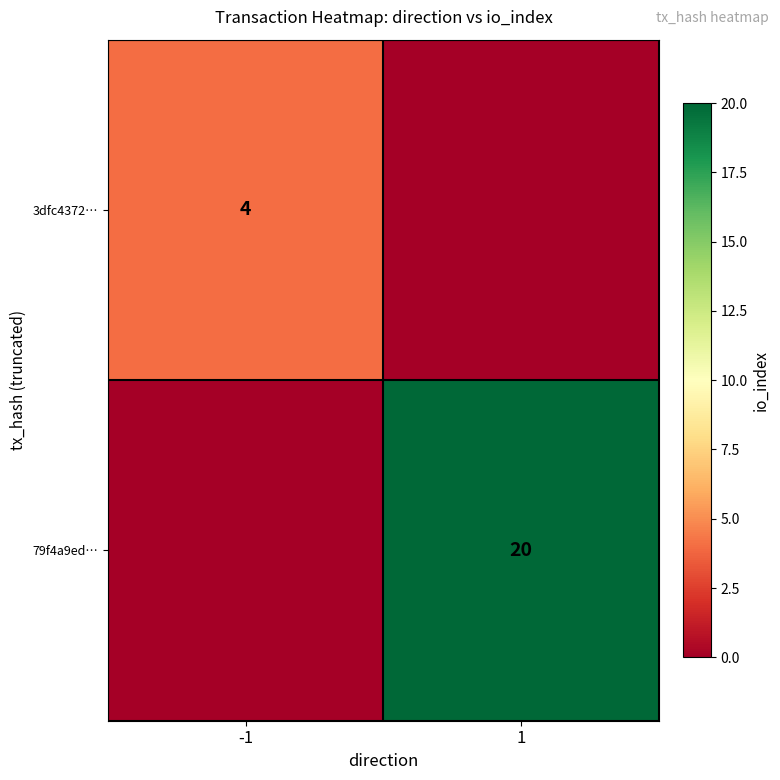

Is it true that 3dfc4372… equals 1 at -1?

False